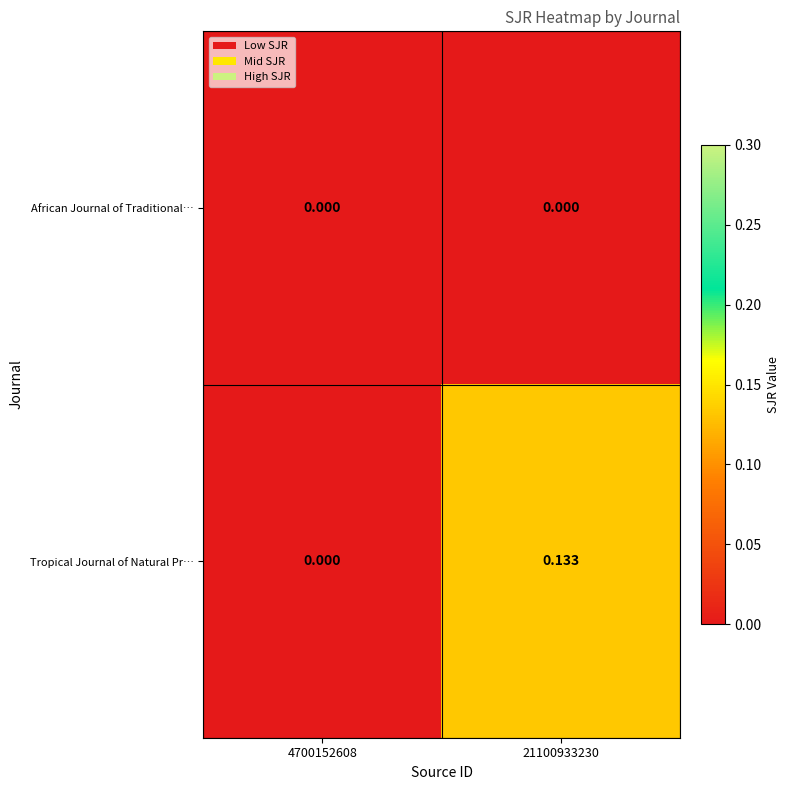

Rank the series at 21100933230 from lowest to highest value.

African Journal of Traditional…, Tropical Journal of Natural Pr…